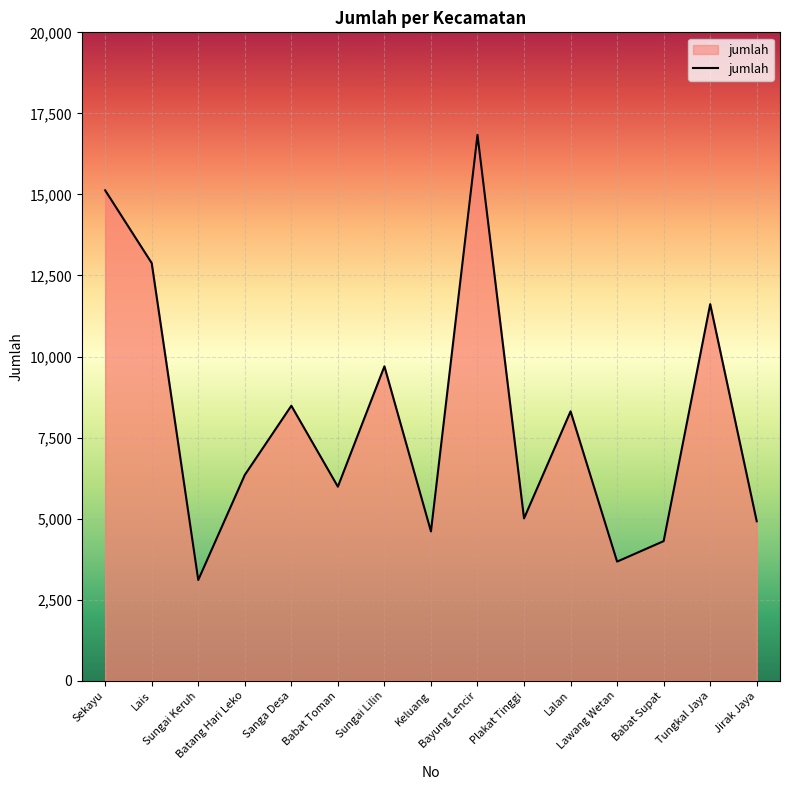

What position from the left is Tungkal Jaya?

14